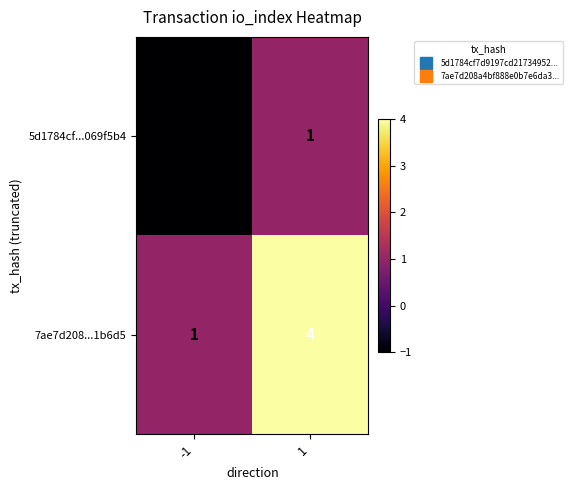

How many data points does each series have?

2